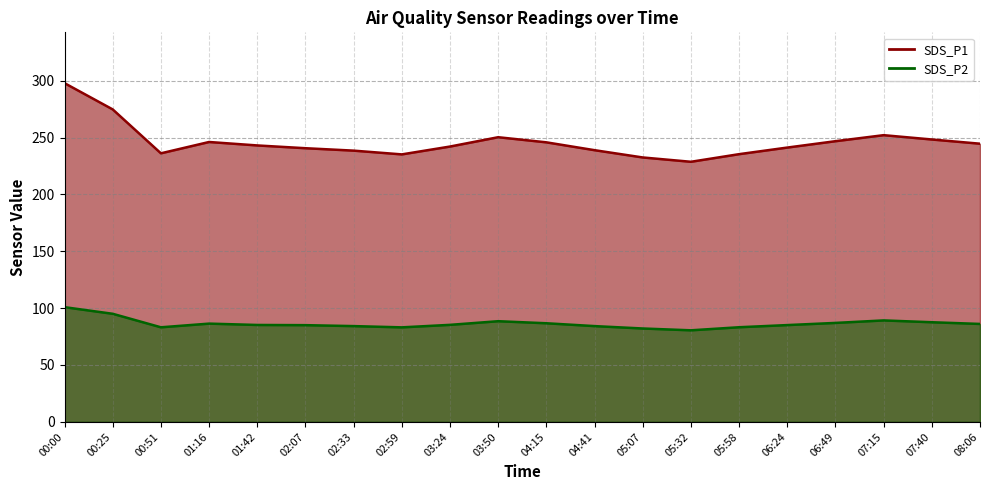

Between 01:16 and 08:06, which series saw the biggest shift?

SDS_P1